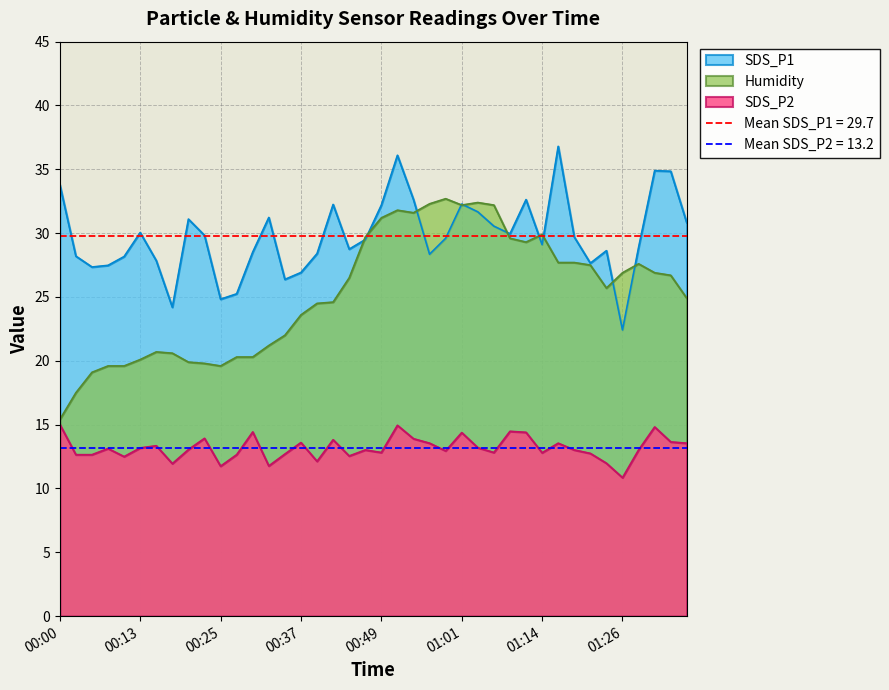

How many data points does each series have?

40